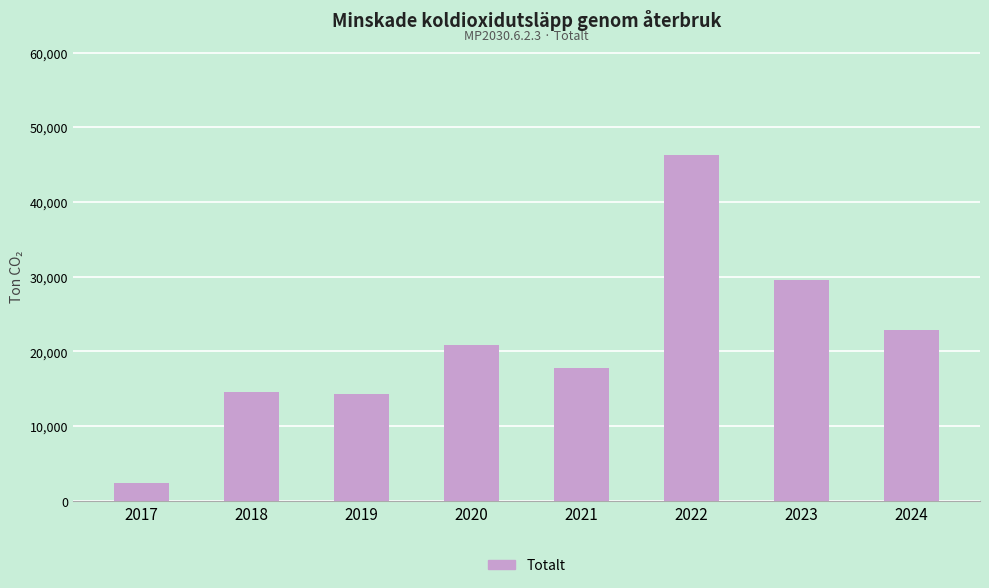

Reading left to right, list all the values displayed in this chart.

2017=2370	2018=14629	2019=14310	2020=20880	2021=17745	2022=46290	2023=29530	2024=22900